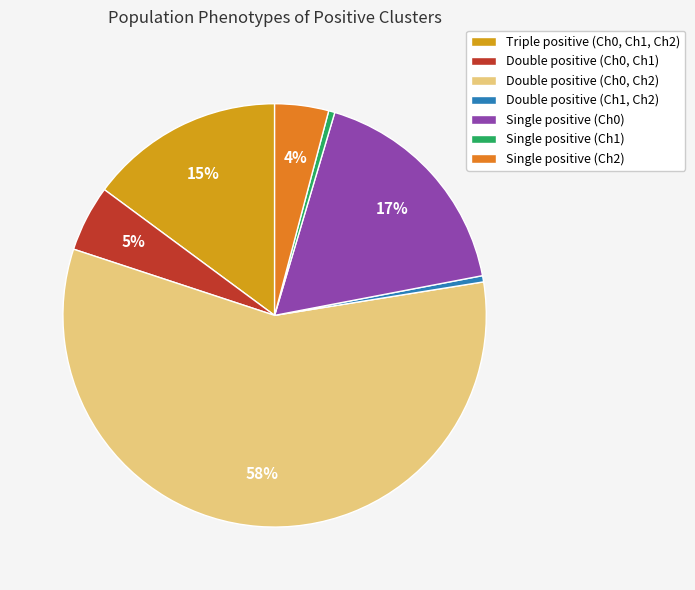

Does any single category account for the majority?

Yes